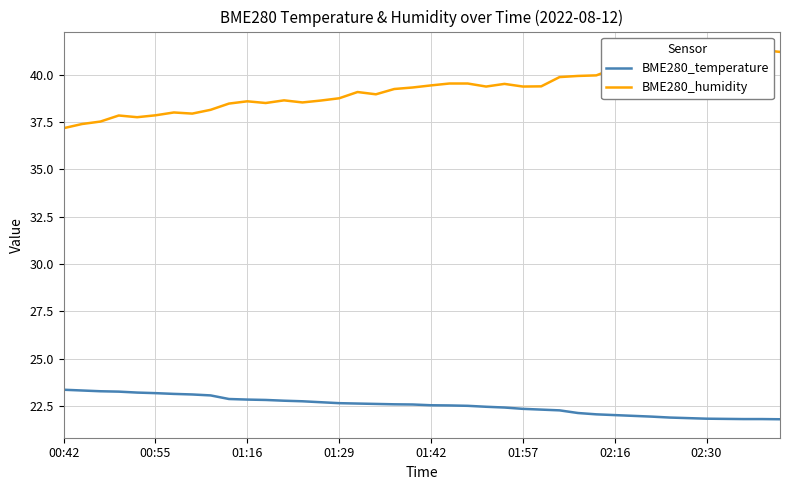

What is the minimum value for BME280_temperature?

21.8